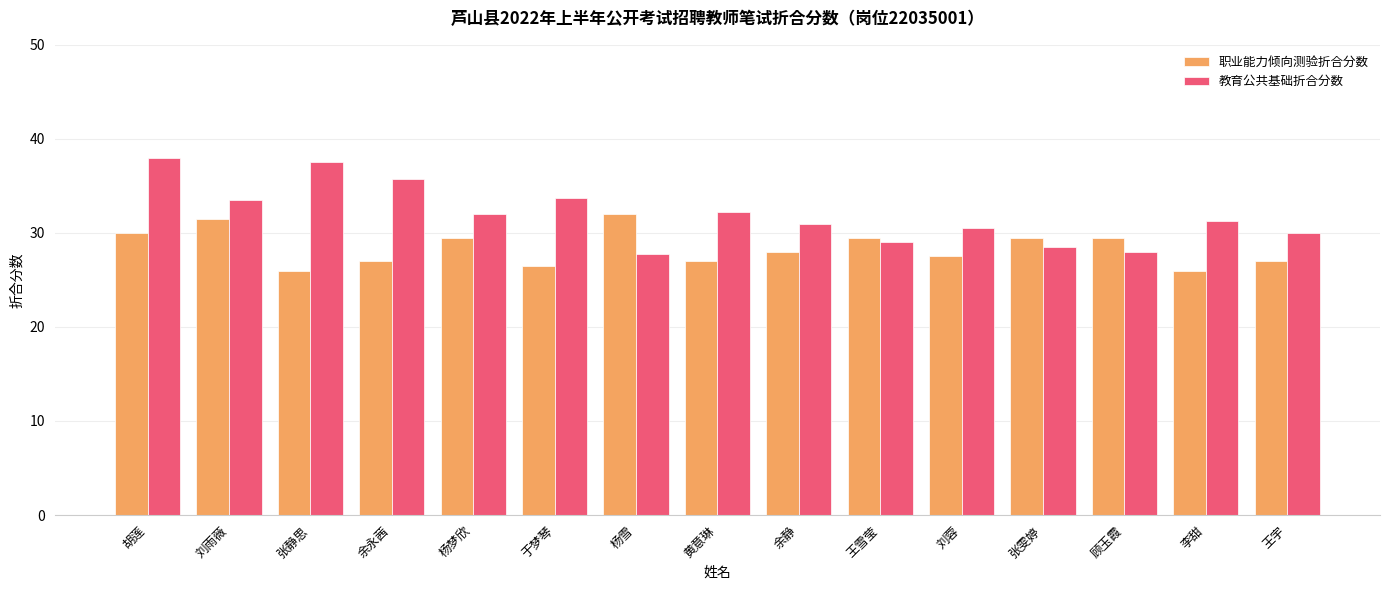

What is the sum of all 职业能力倾向测验折合分数 values?

426.5